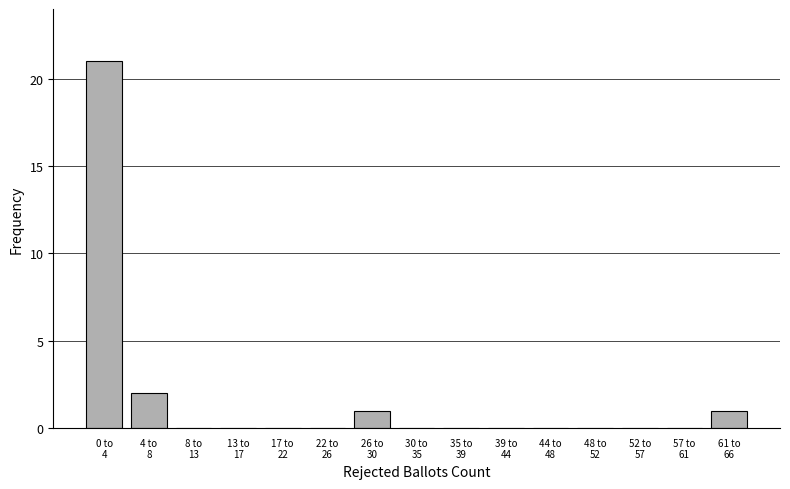

What is the sum of all values?

25